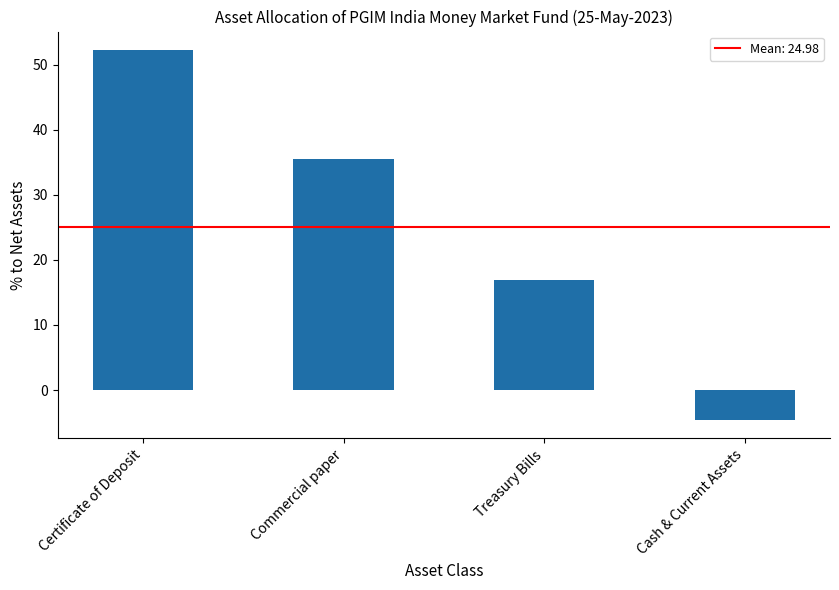

What is the label of the 4th bar from the left?

Cash & Current Assets